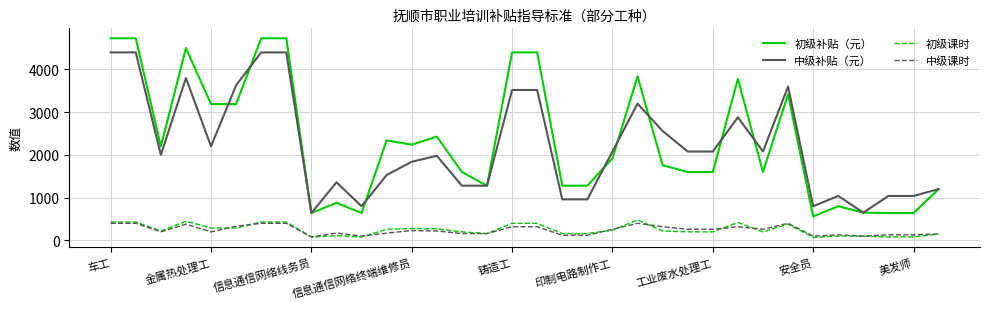

True or false: 初级补贴（元） and 初级课时 intersect in this chart.

False